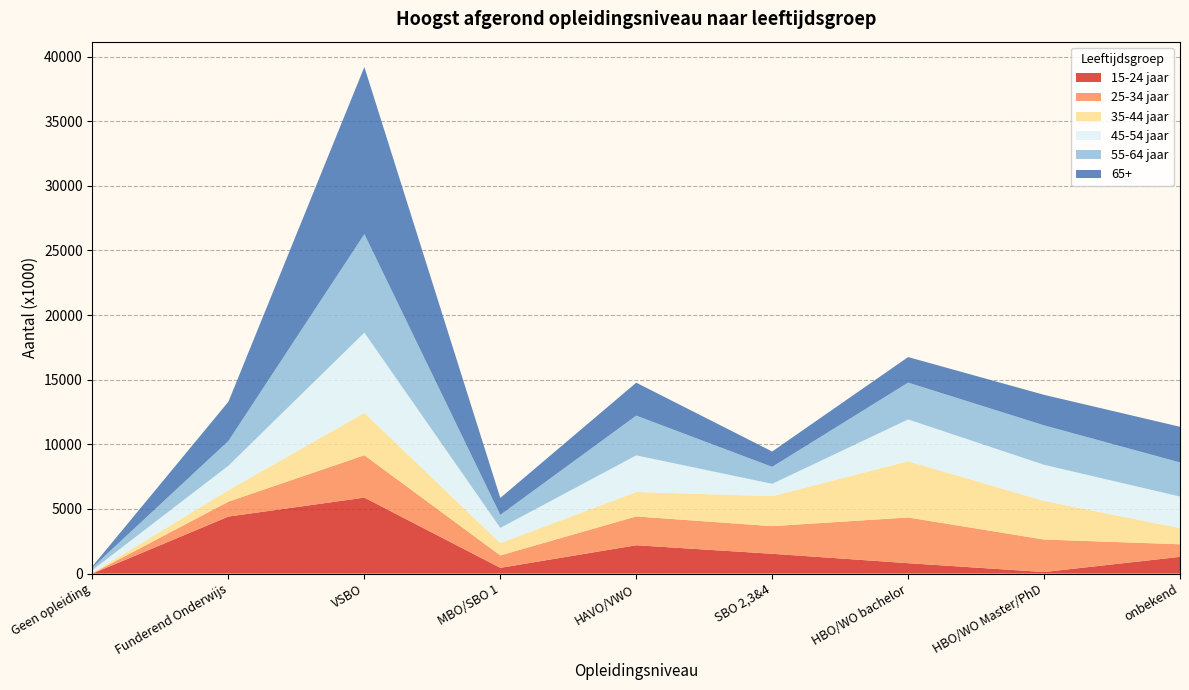

Reading right to left, list all the values displayed in this chart.

15-24 jaar: onbekend=1294	HBO/WO Master/PhD=121	HBO/WO bachelor=805	SBO 2,3&4=1533	HAVO/VWO=2192	MBO/SBO 1=445	VSBO=5877	Funderend Onderwijs=4412	Geen opleiding=0
25-34 jaar: onbekend=975	HBO/WO Master/PhD=2514	HBO/WO bachelor=3537	SBO 2,3&4=2137	HAVO/VWO=2229	MBO/SBO 1=962	VSBO=3279	Funderend Onderwijs=1154	Geen opleiding=25
35-44 jaar: onbekend=1250	HBO/WO Master/PhD=2988	HBO/WO bachelor=4351	SBO 2,3&4=2322	HAVO/VWO=1892	MBO/SBO 1=952	VSBO=3280	Funderend Onderwijs=888	Geen opleiding=45
45-54 jaar: onbekend=2440	HBO/WO Master/PhD=2794	HBO/WO bachelor=3232	SBO 2,3&4=952	HAVO/VWO=2832	MBO/SBO 1=1175	VSBO=6204	Funderend Onderwijs=1891	Geen opleiding=208
55-64 jaar: onbekend=2639	HBO/WO Master/PhD=3051	HBO/WO bachelor=2850	SBO 2,3&4=1313	HAVO/VWO=3075	MBO/SBO 1=1006	VSBO=7627	Funderend Onderwijs=1917	Geen opleiding=202
65+: onbekend=2759	HBO/WO Master/PhD=2360	HBO/WO bachelor=1976	SBO 2,3&4=1187	HAVO/VWO=2549	MBO/SBO 1=1313	VSBO=12923	Funderend Onderwijs=3036	Geen opleiding=88